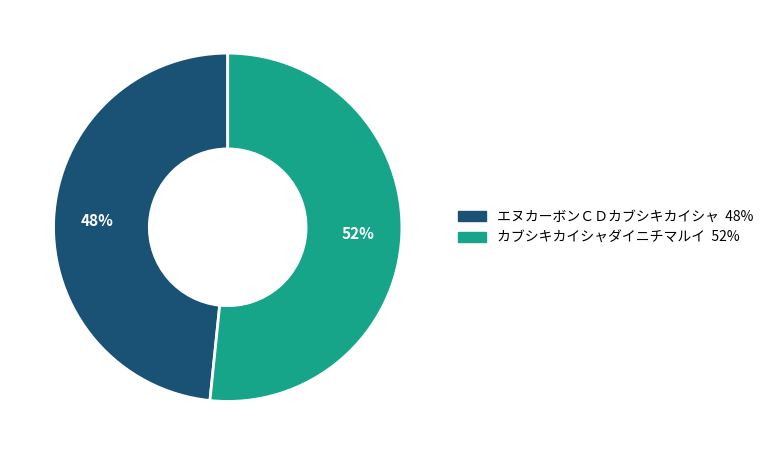

What percentage is the カブシキカイシャダイニチマルイ slice, to the nearest percent?

52%